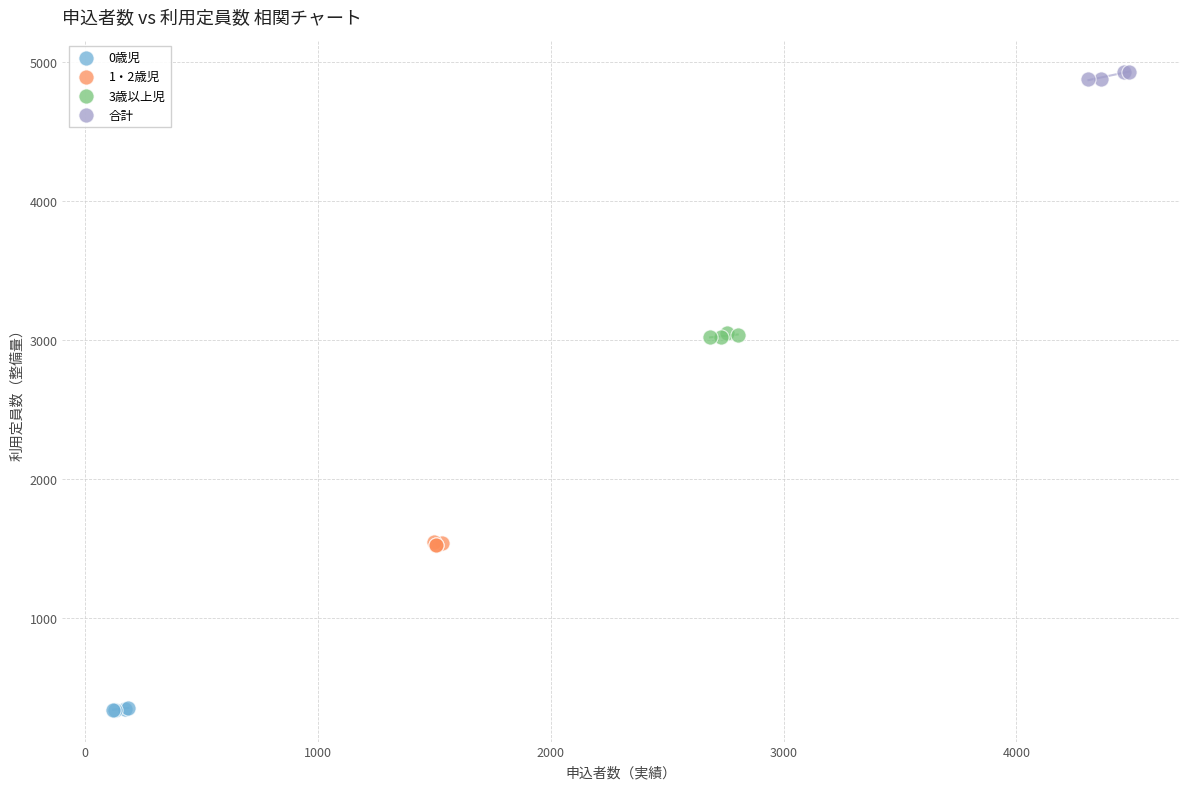

Which series reaches the maximum Y coordinate?

合計